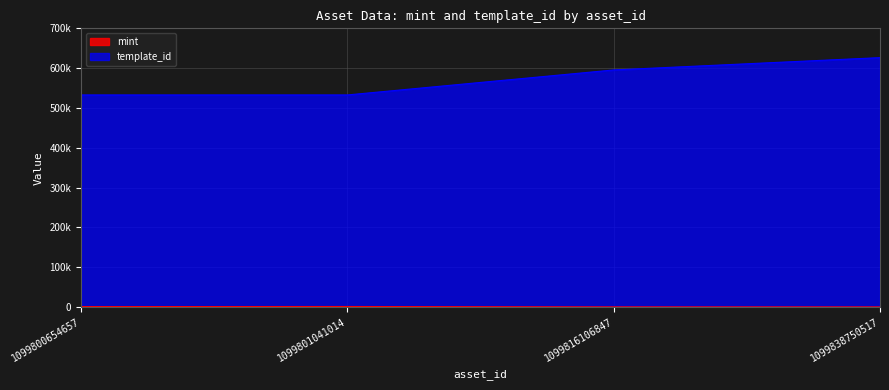

What is the average value of the template_id series?

571806